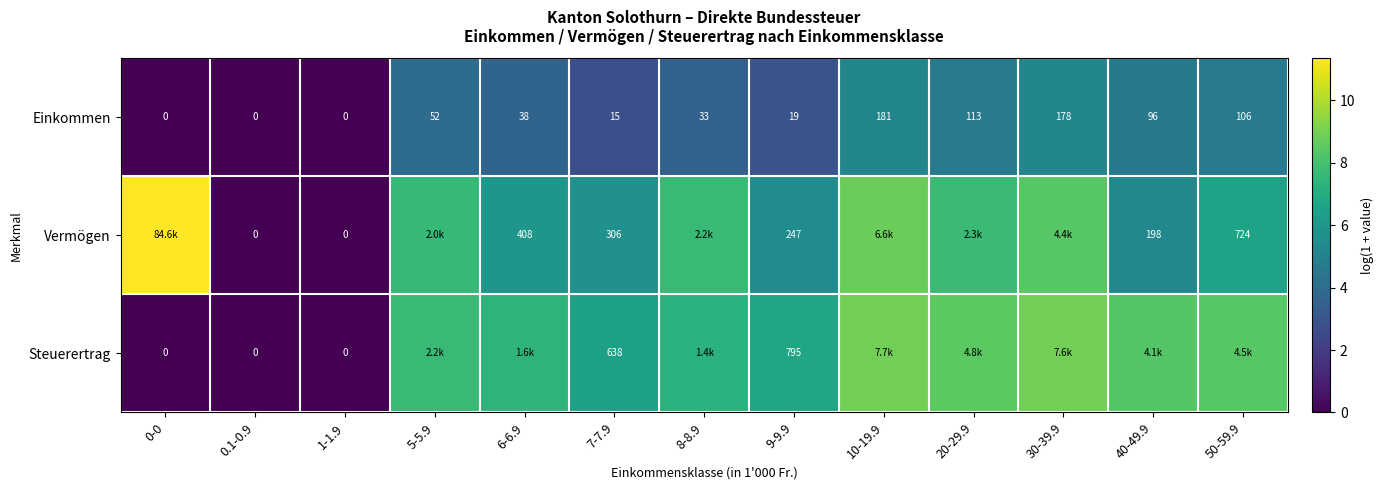

What is the difference between the Vermögen values at 30-39.9 and 8-8.9?

0.7